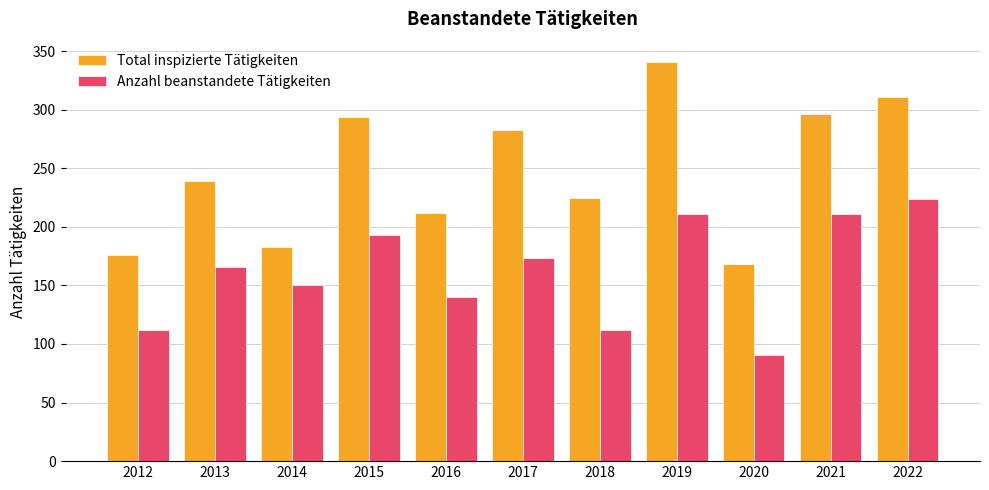

Which series has the largest range (max minus min)?

Total inspizierte Tätigkeiten